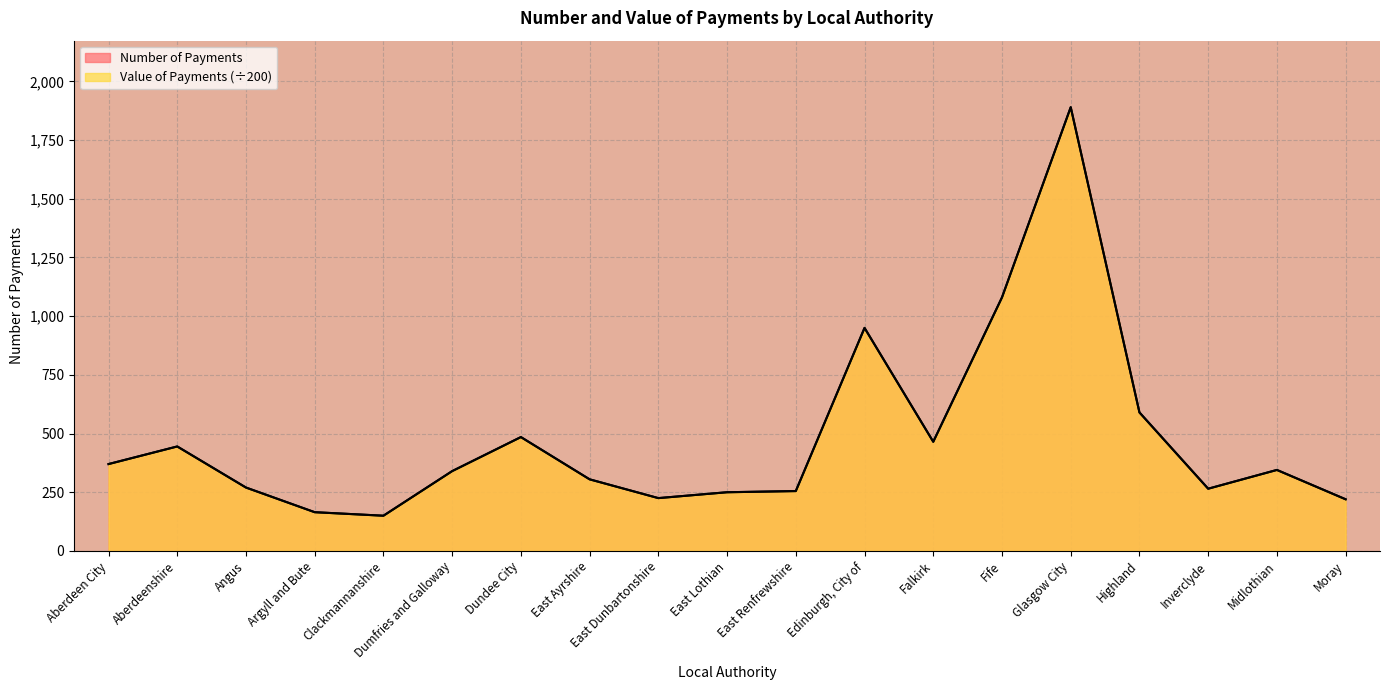

Does the chart display data point markers on the line(s)?

No